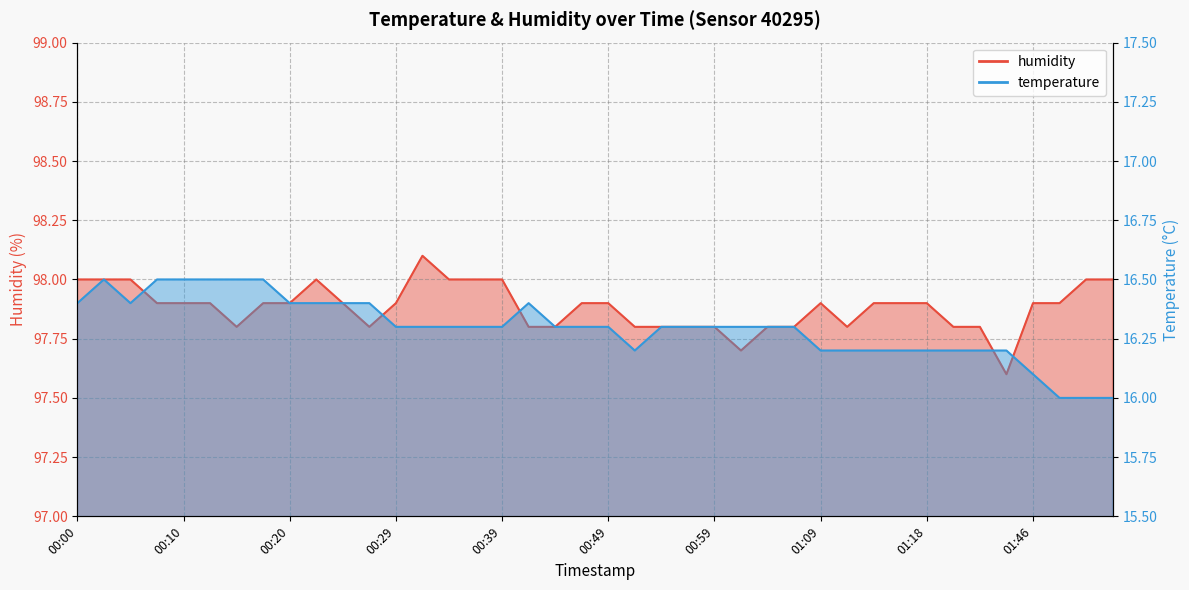

How many temperature values are between 16 and 17?

40